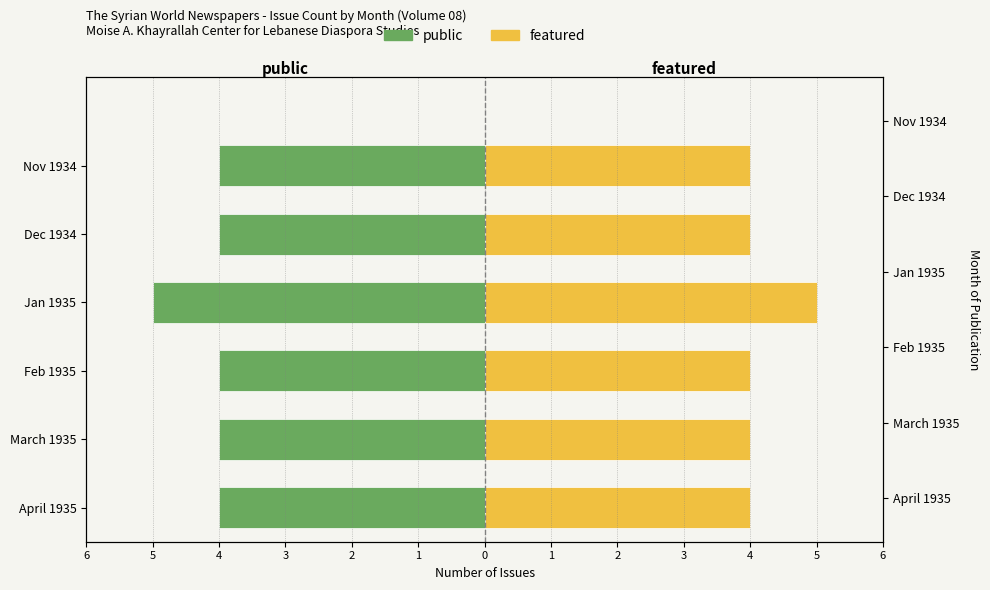

Reading left to right, list all the values displayed in this chart.

public: -4	-4	-4	-5	-4	-4
featured: 4	4	4	5	4	4